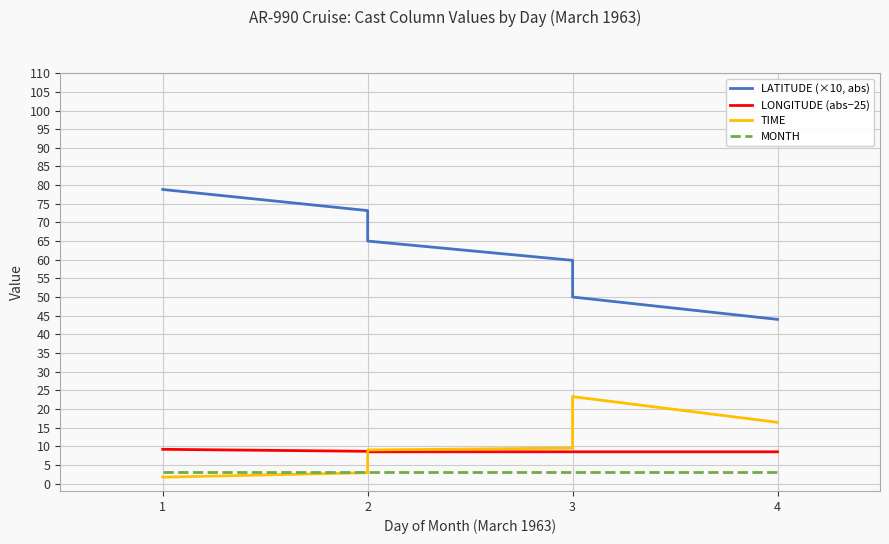

How many interior local peaks does the TIME series have?

1